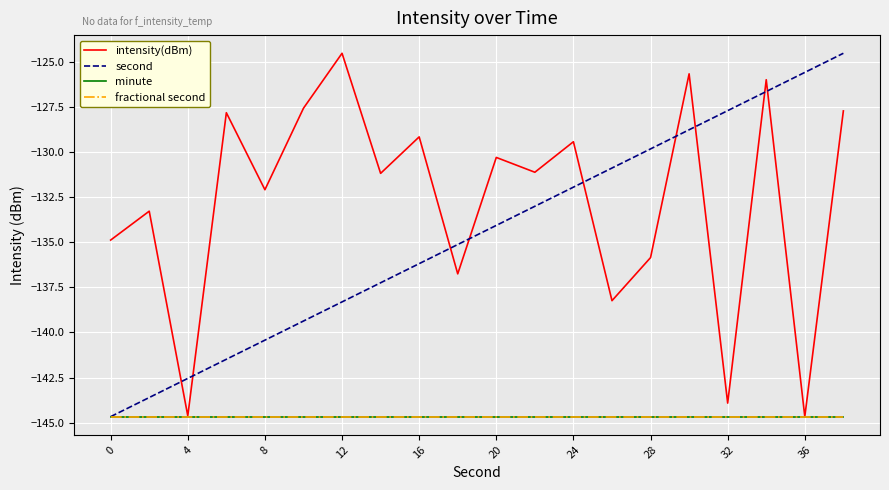

Does the chart have visible grid lines?

Yes